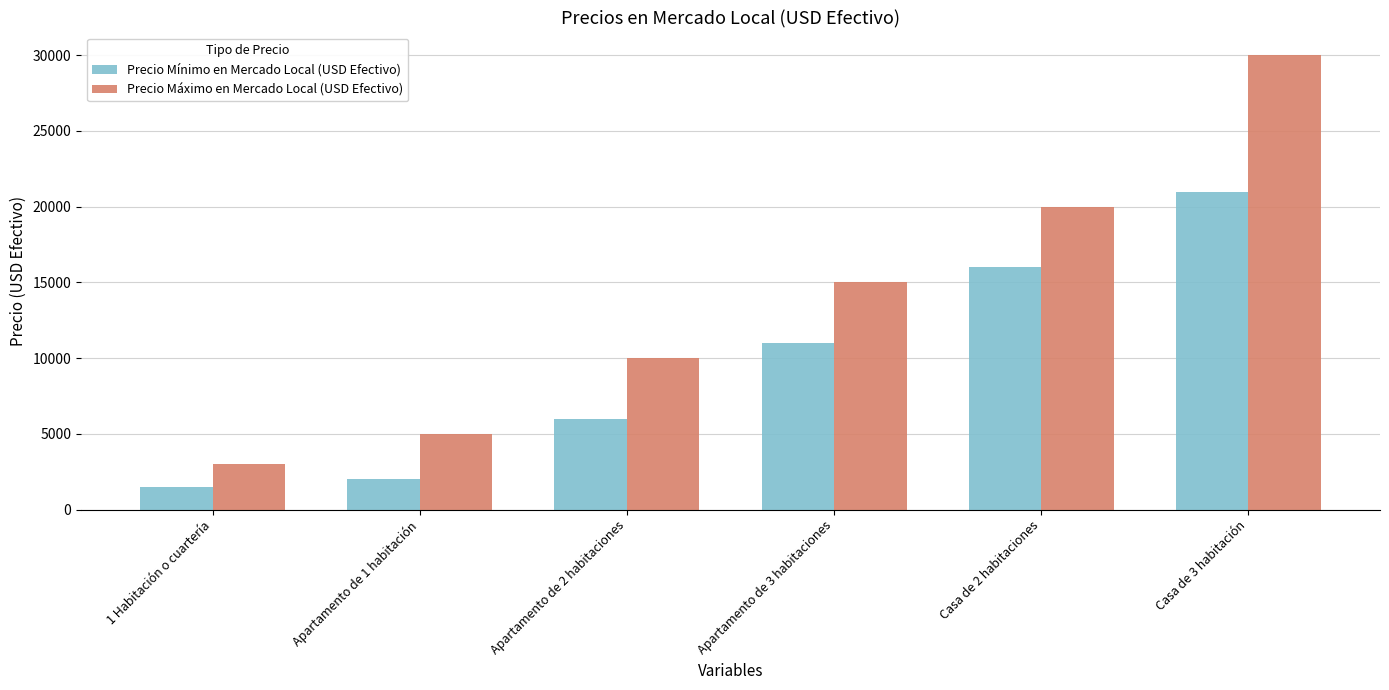

What is the difference between the maximum and minimum values in the Precio Máximo en Mercado Local (USD Efectivo) series?

27000